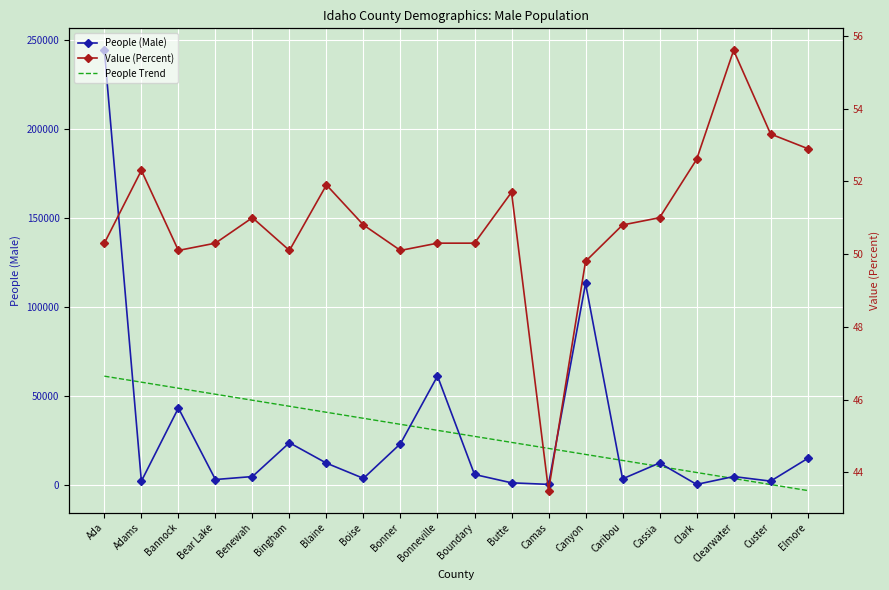

Rank the series at Canyon from lowest to highest value.

Value (Percent), People Trend, People (Male)